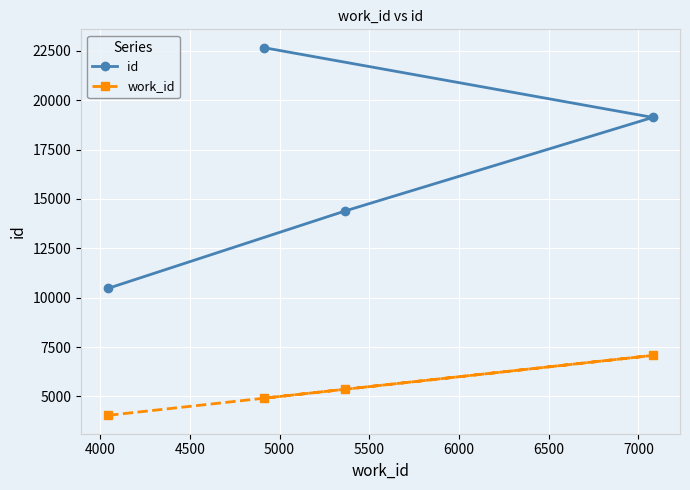

True or false: work_id and id intersect in this chart.

False